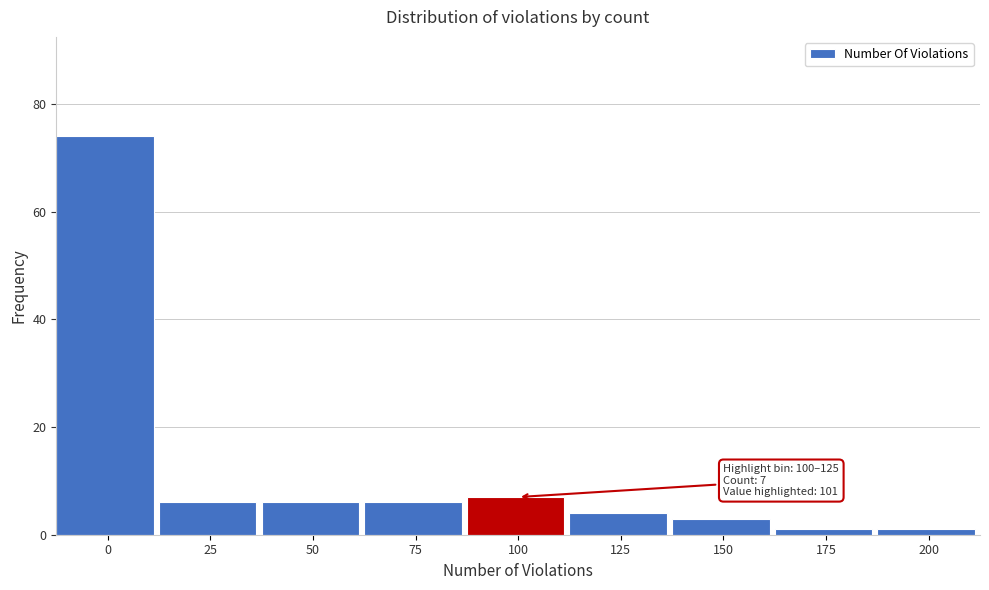

Reading left to right, what are all the values shown in this chart?

74	6	6	6	7	4	3	1	1